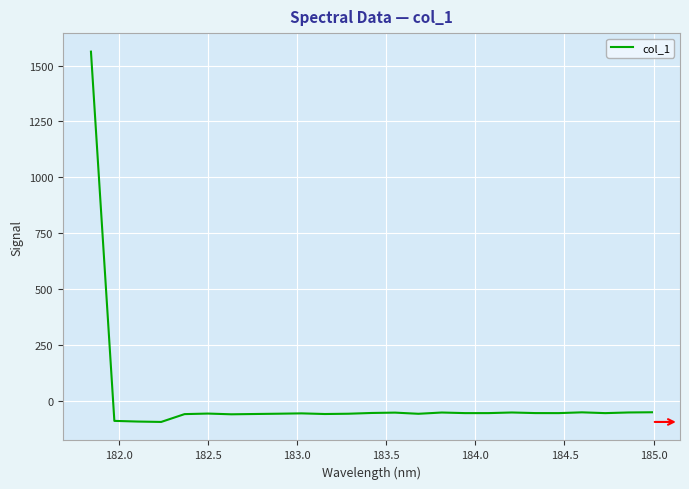

Is this an area chart (filled region under the line)?

No